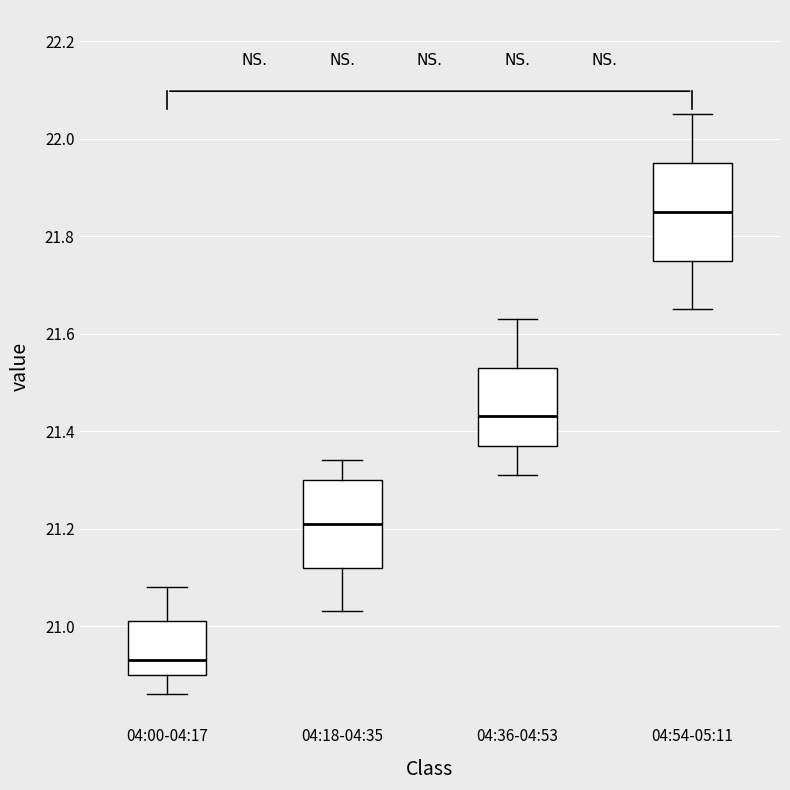

Reading left to right, read every box against the y-axis: the position of its median line, the range the box covers, and the ends of its whiskers. The values are not printed on the chart, so give them approximately, as read against the axis.

04:00-04:17: median 20.94, box 20.90 to 21.02, whiskers 20.86 to 21.08
04:18-04:35: median 21.22, box 21.12 to 21.30, whiskers 21.04 to 21.34
04:36-04:53: median 21.44, box 21.38 to 21.54, whiskers 21.32 to 21.64
04:54-05:11: median 21.86, box 21.76 to 21.96, whiskers 21.66 to 22.06